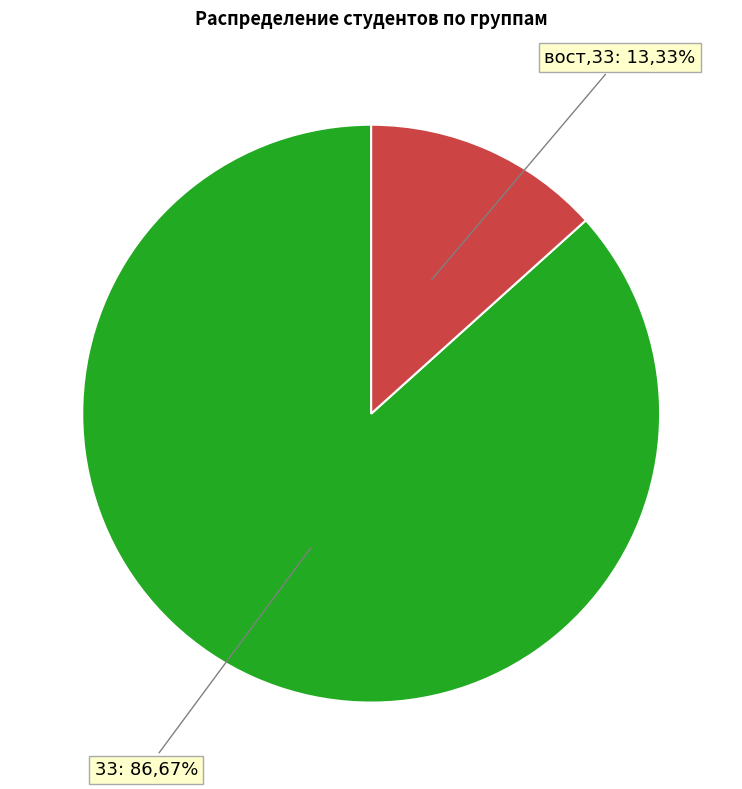

What is the change in value from 33 to вост.33?

-11